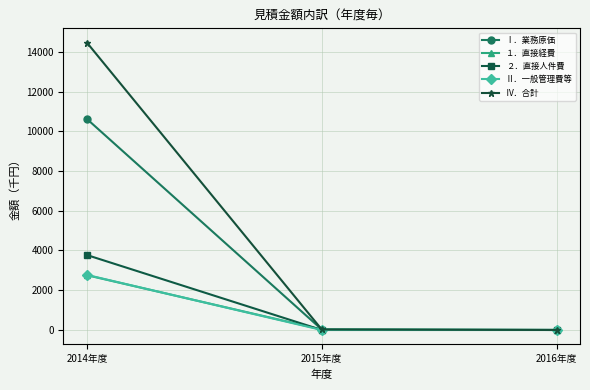

Which series has the largest total across all categories?

Ⅳ．合計